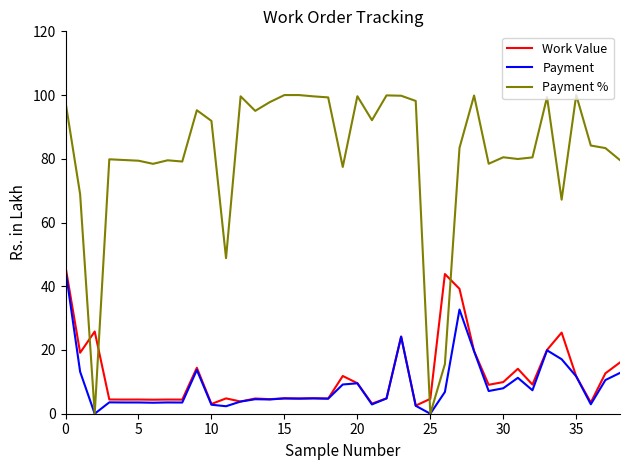

Which series has the widest spread of values?

Payment %